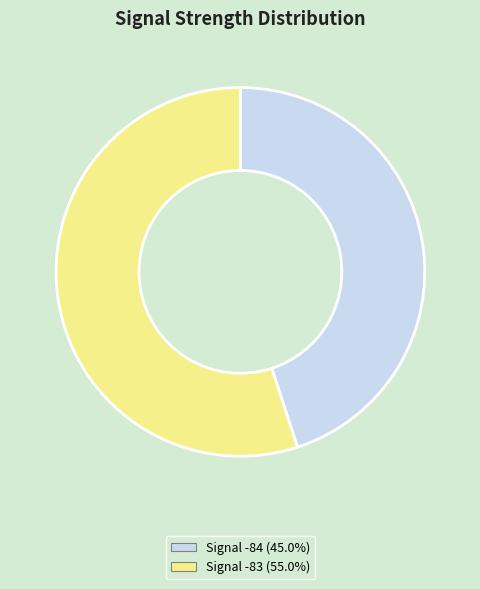

Count the number of slices in the pie.

2